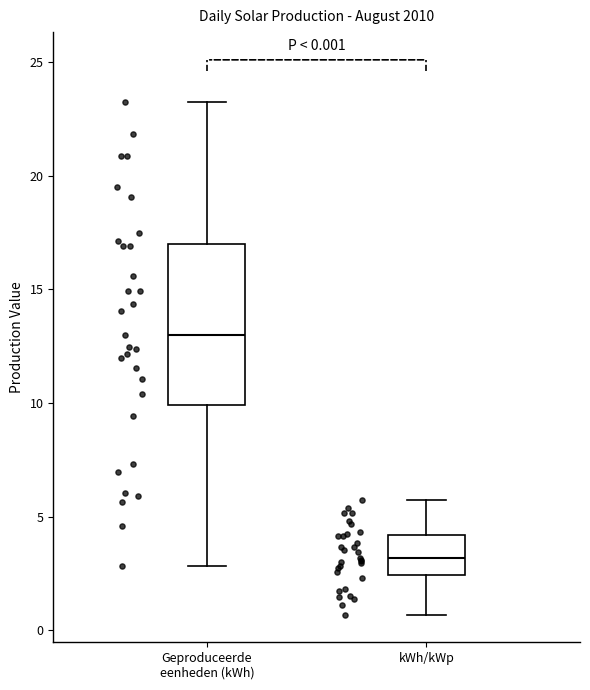

Which box has the highest median line?

Geproduceerde eenheden (kWh)